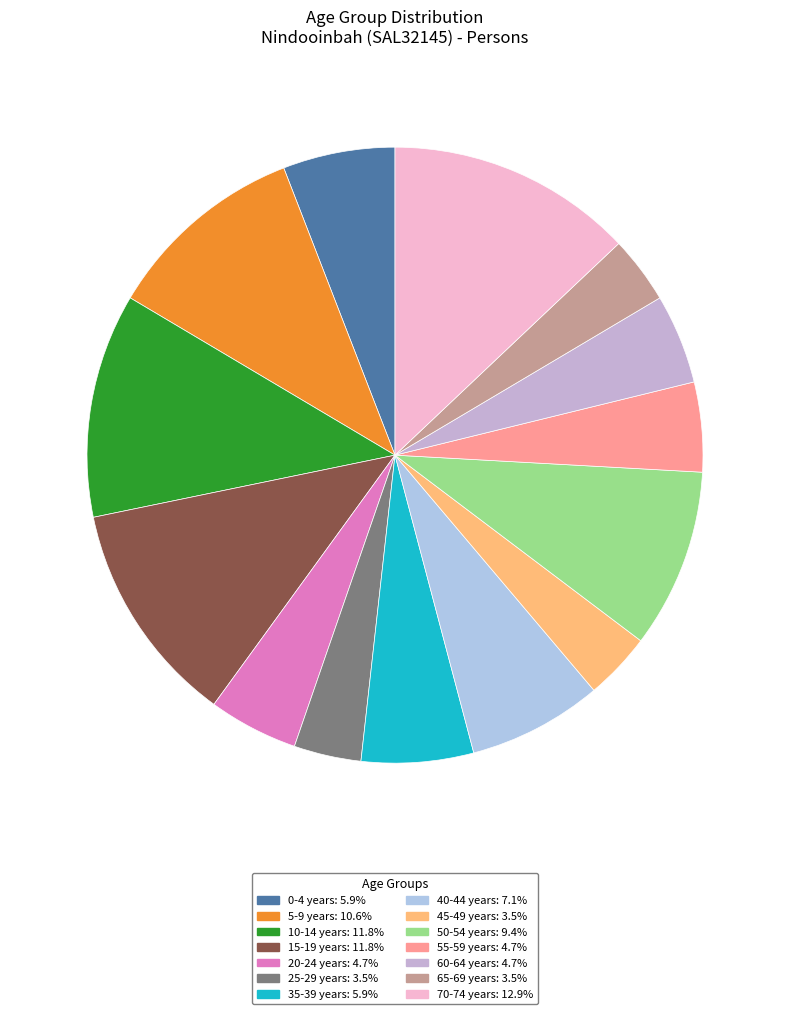

Count the number of slices in the pie.

14